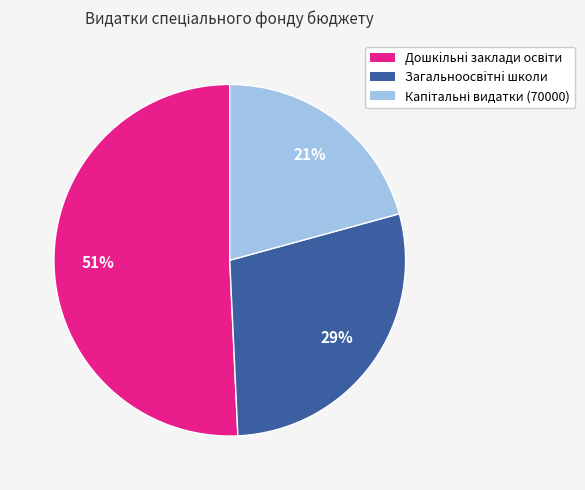

To the nearest percent, what is the average slice percentage?

33%